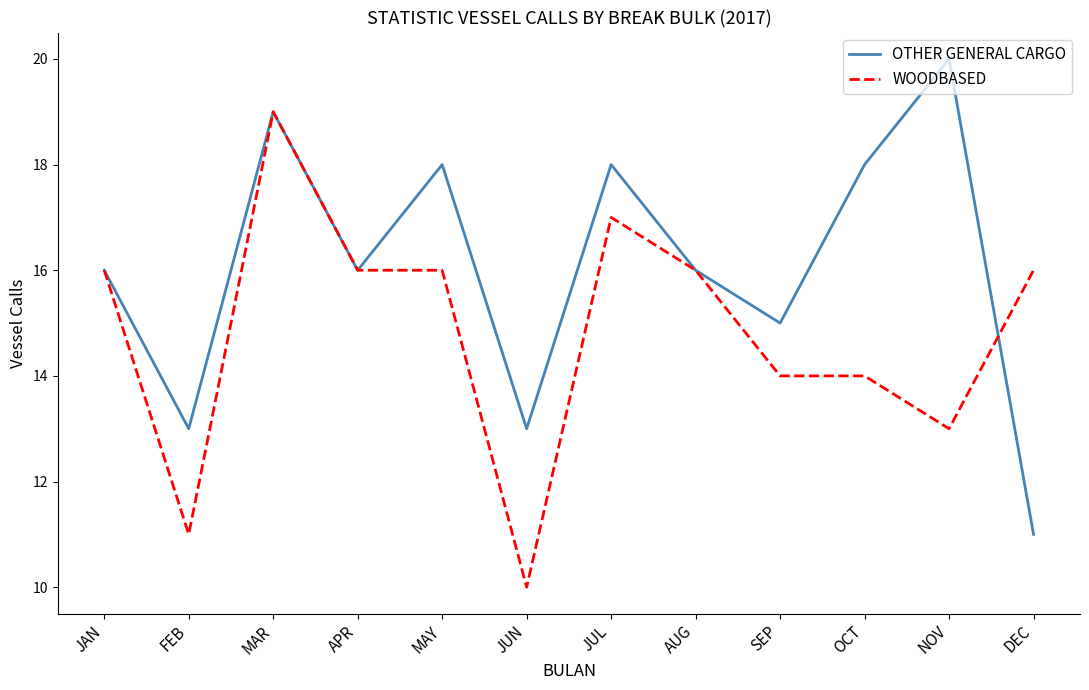

At which category does OTHER GENERAL CARGO reach its first local peak?

MAR